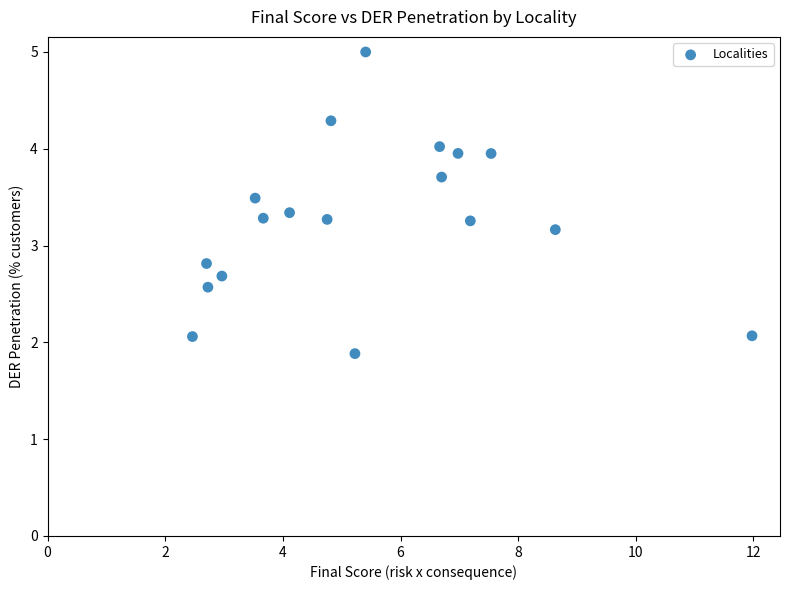

What is the range of X values (max minus min)?

9.5